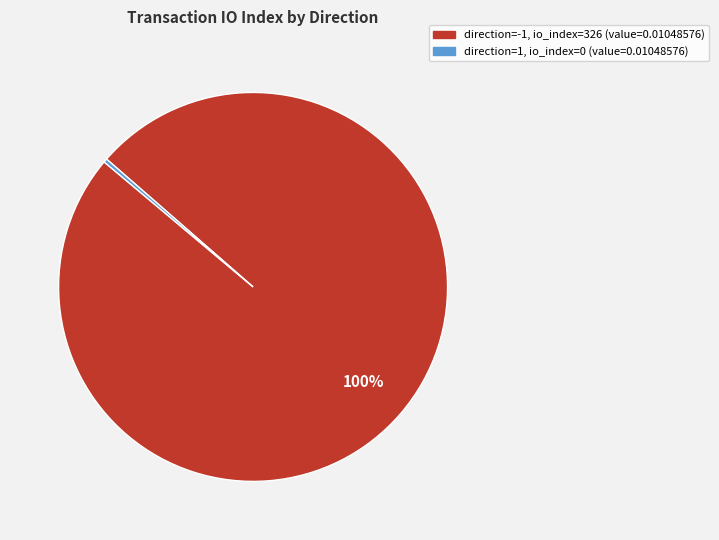

Is there a majority slice in this chart?

Yes